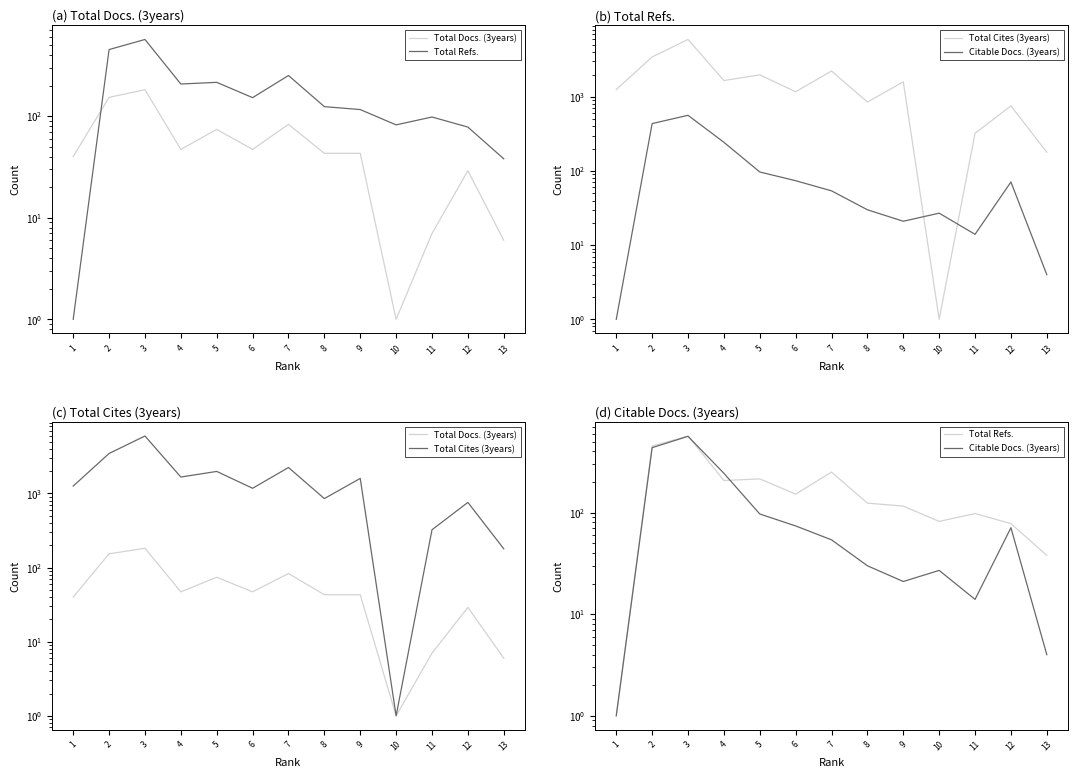

How many categories are shown in the chart?

13